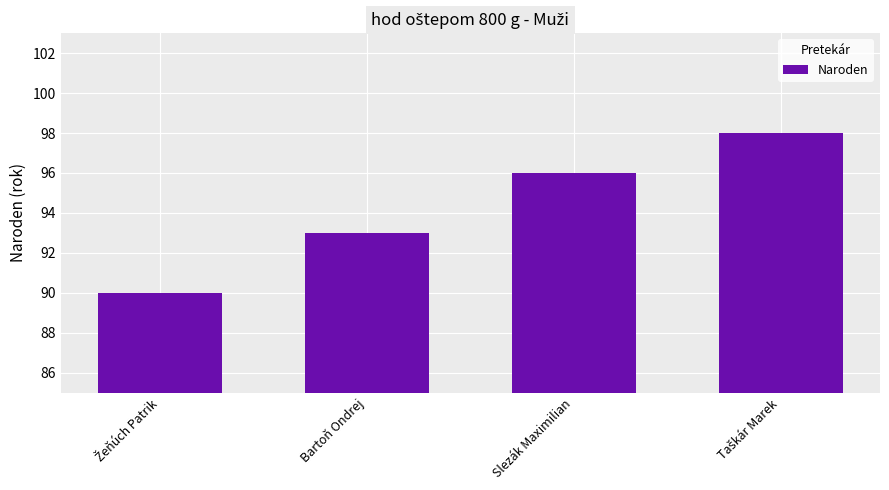

Are the bars horizontal?

No